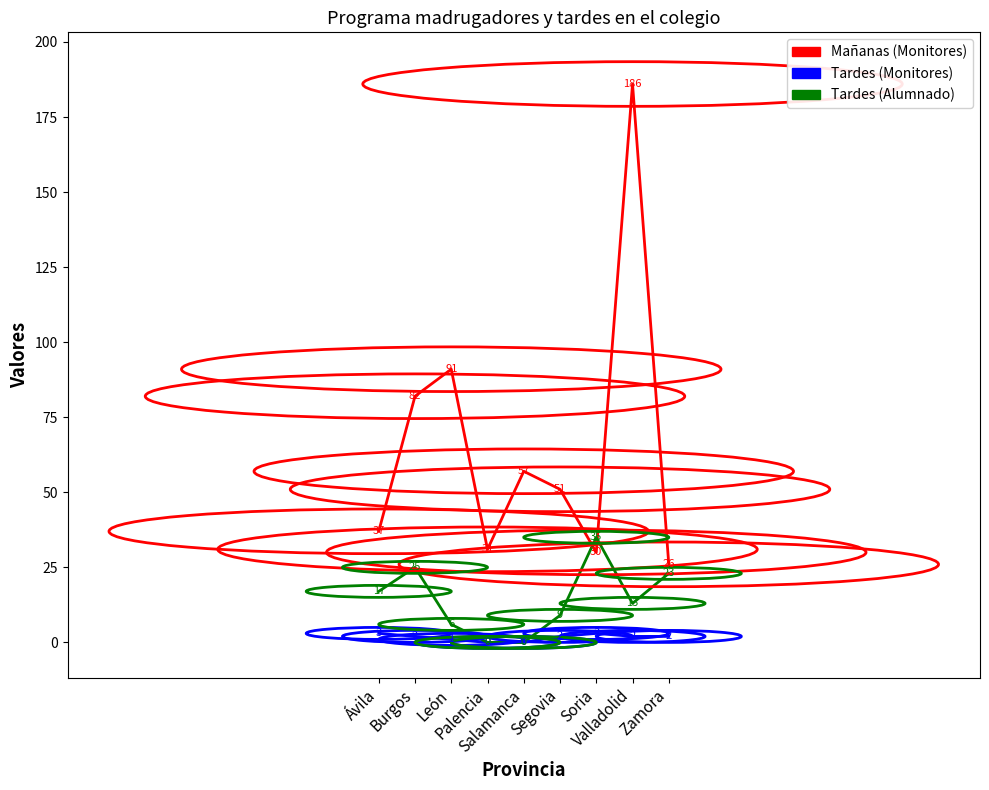

In Tardes (Alumnado), how many points are higher than both neighbors (excluding endpoints)?

2